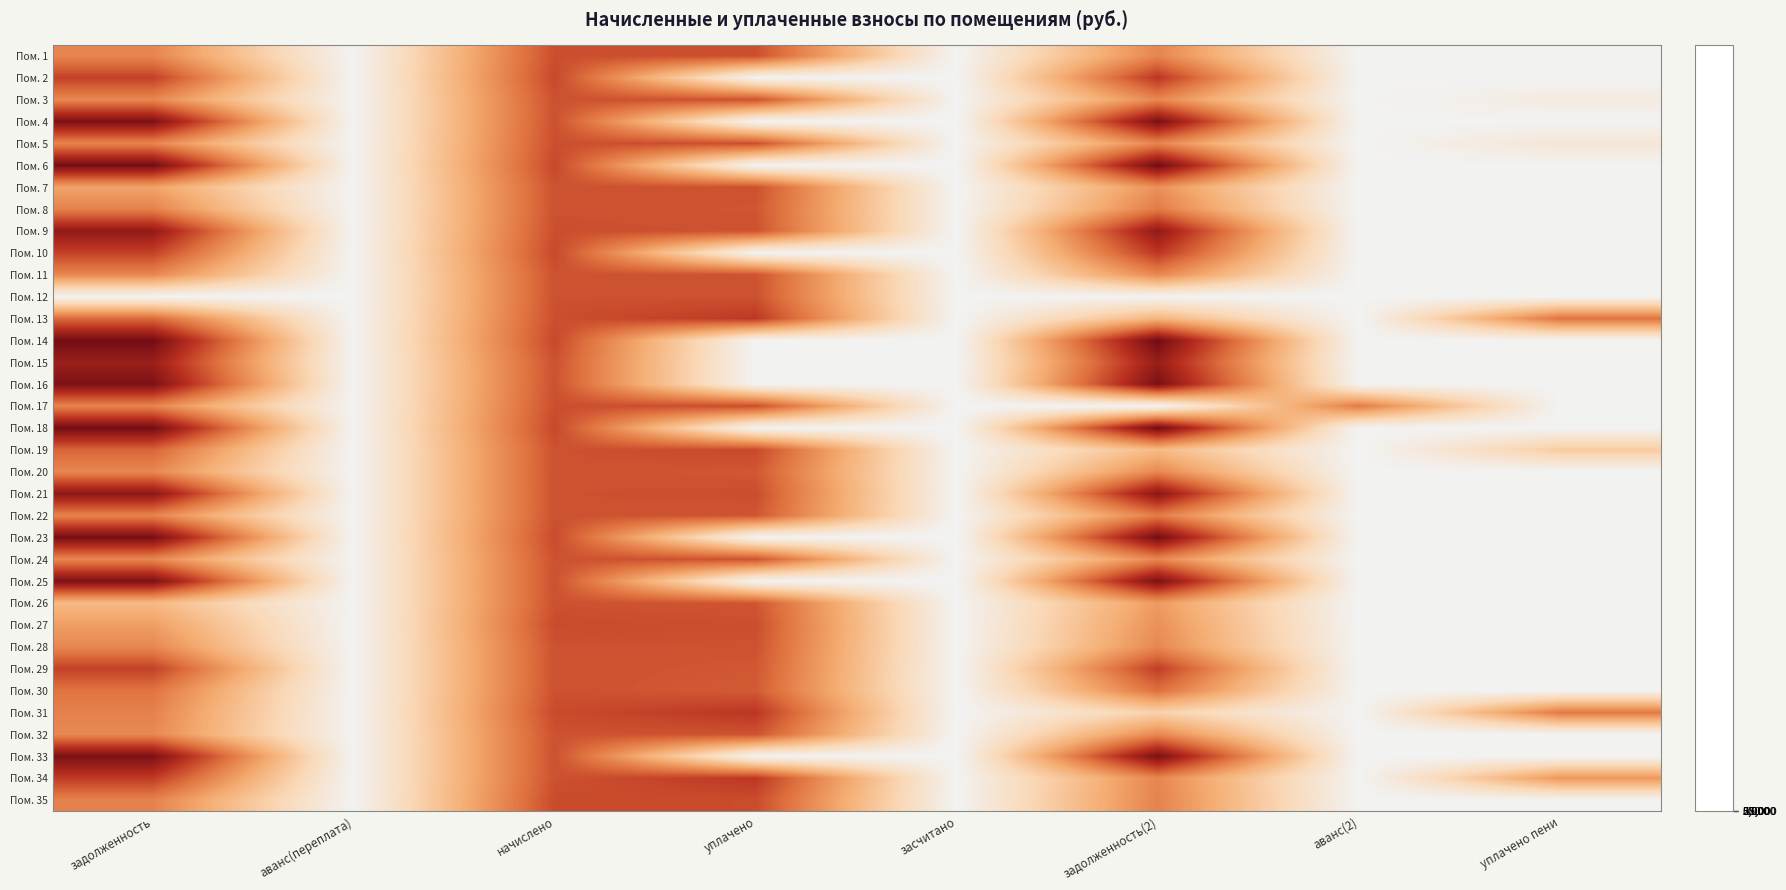

What is the difference between the highest and lowest values at начислено?

0.3